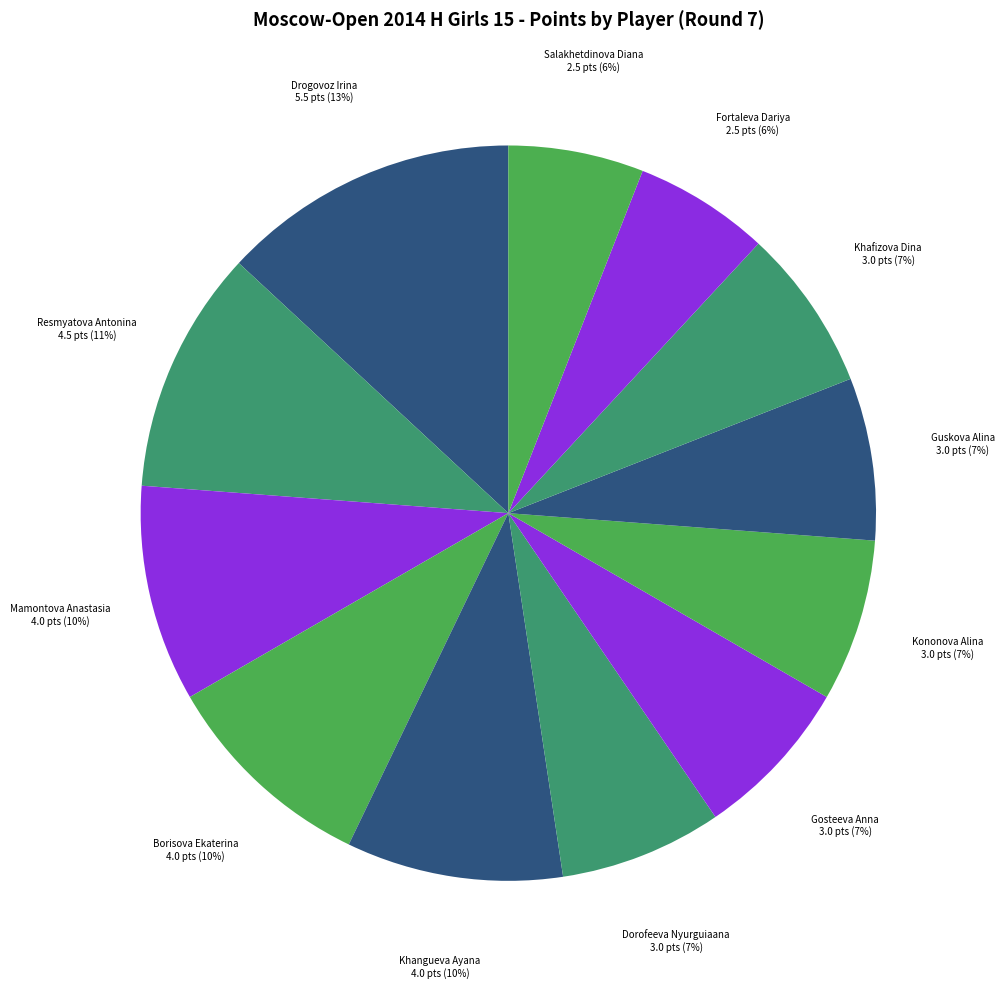

Which slice is the smallest?

Fortaleva Dariya